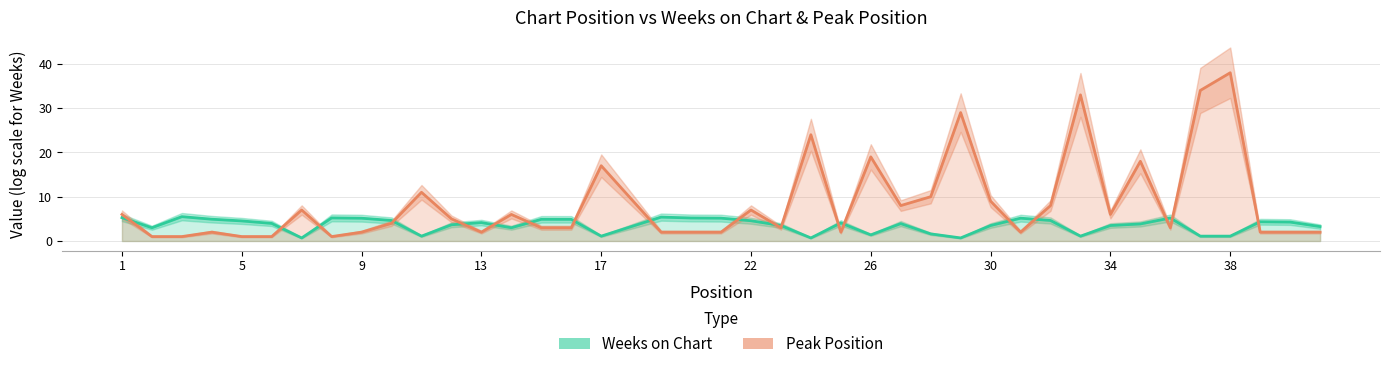

What is the sum of all Weeks on Chart values?

142.9